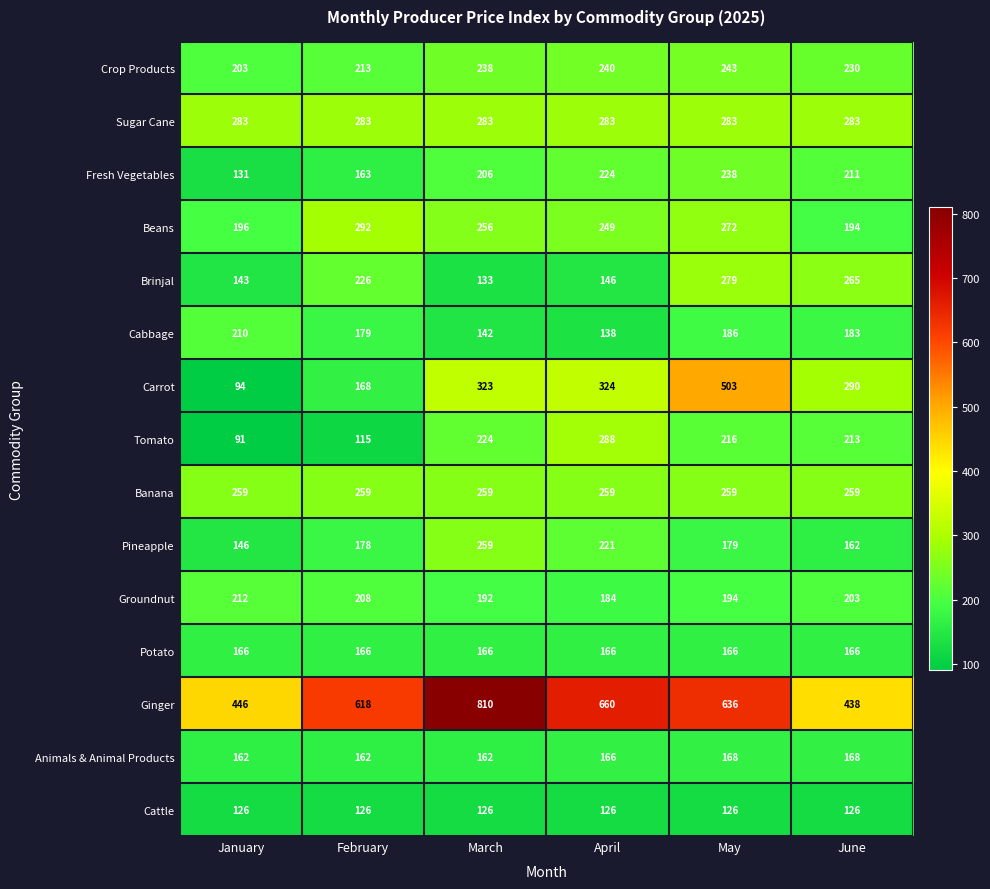

What is the spread (max minus min) of values at March?

684